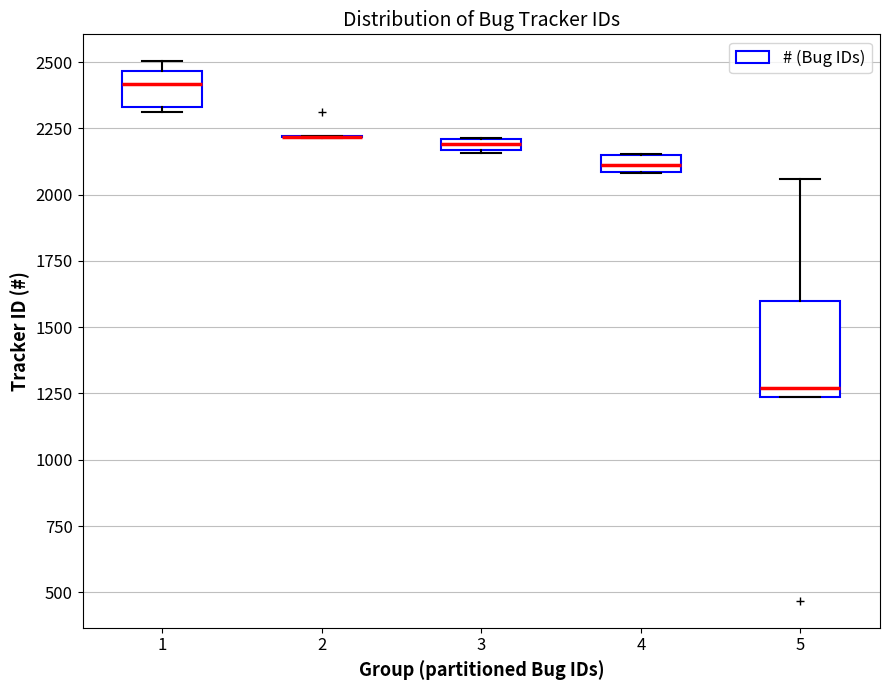

Which box is the tallest, from its lower edge to its upper edge?

5